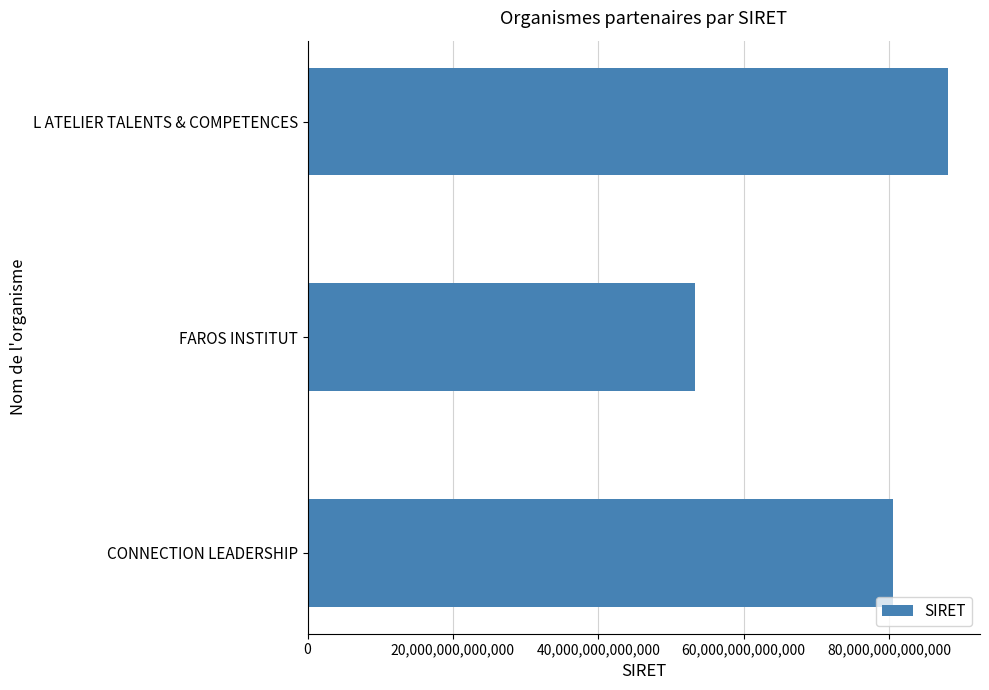

List the labels in order of value, largest first.

L ATELIER TALENTS & COMPETENCES, CONNECTION LEADERSHIP, FAROS INSTITUT